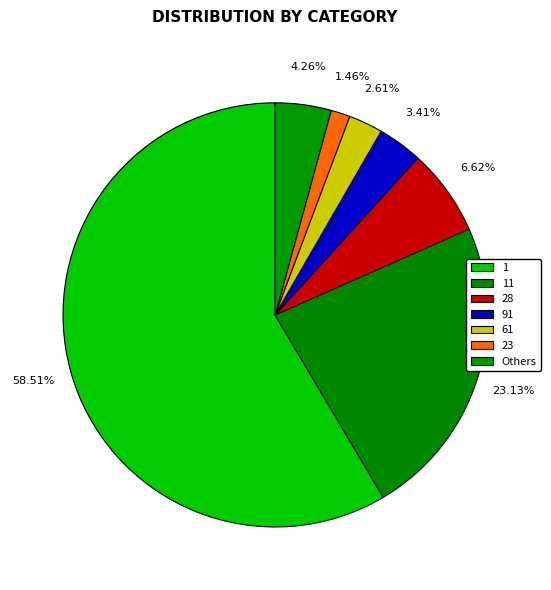

Does 1 account for over 50% of the chart?

Yes